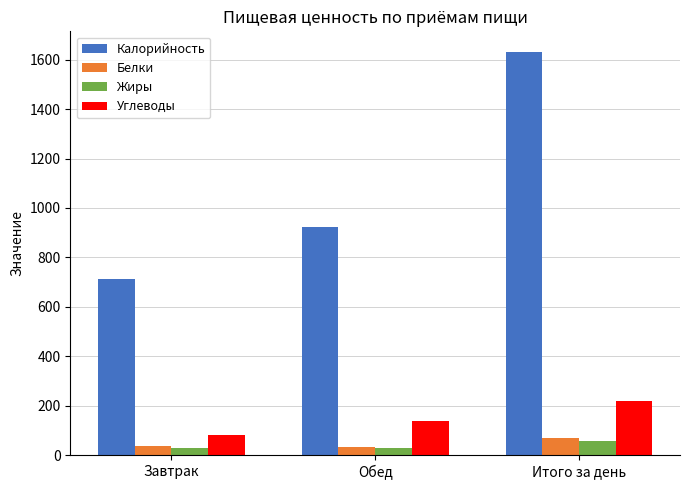

The Углеводы series shows 218.0 at Итого за день. True or false?

True